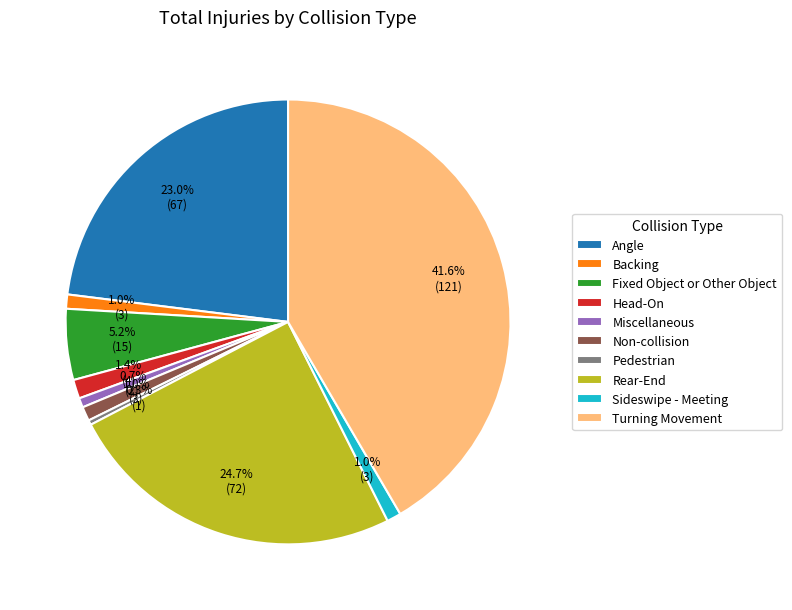

Is the sum of Fixed Object or Other Object and Angle greater than half?

No